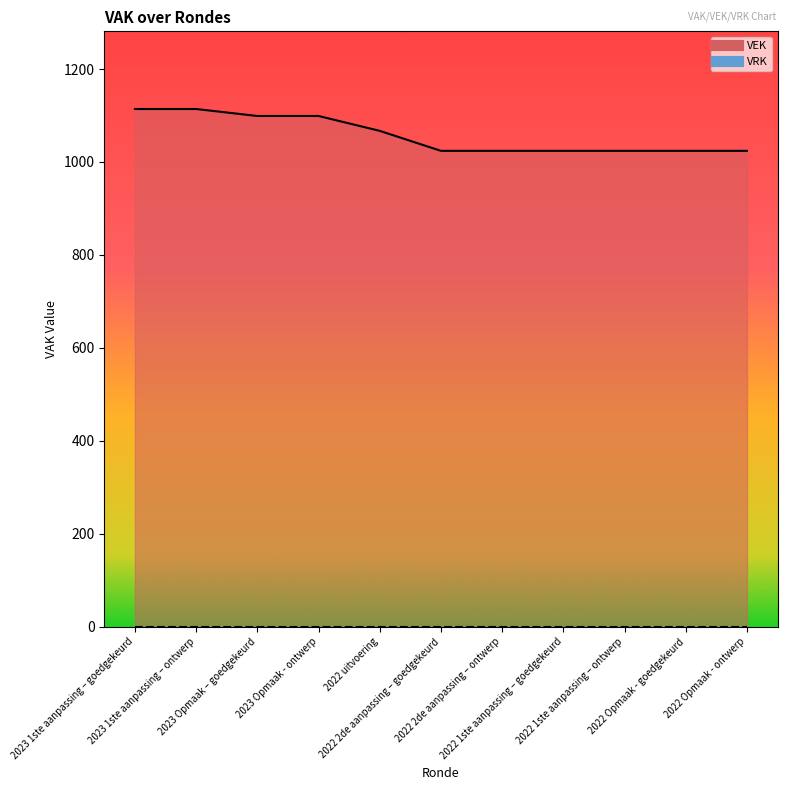

True or false: VEK line and VRK line cross at least once.

False